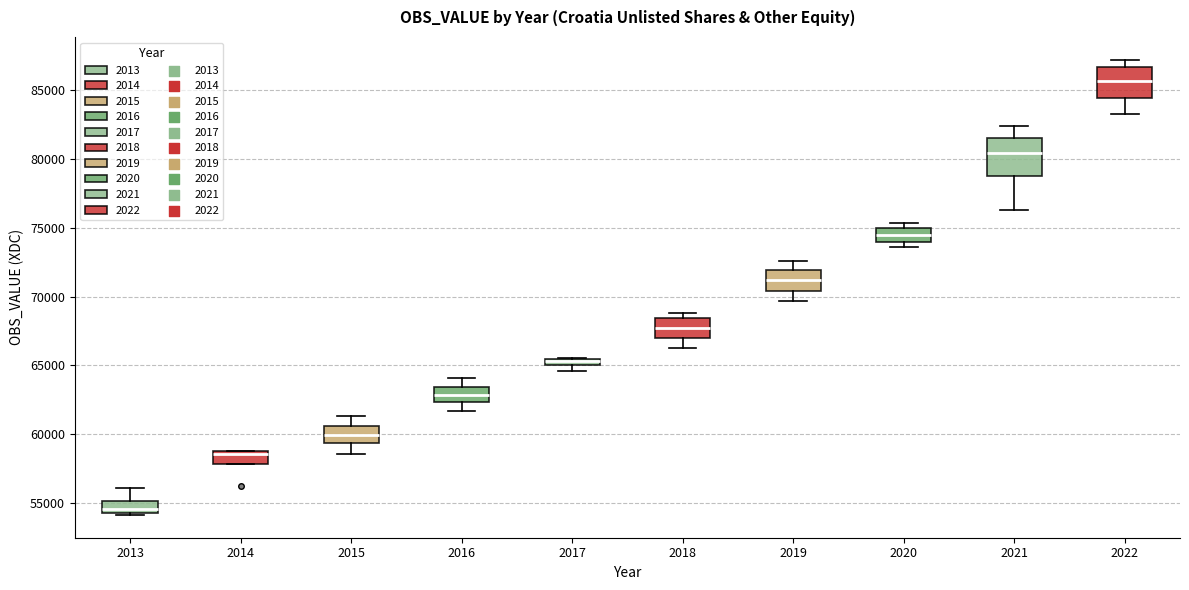

Which box is the tallest, from its lower edge to its upper edge?

2021